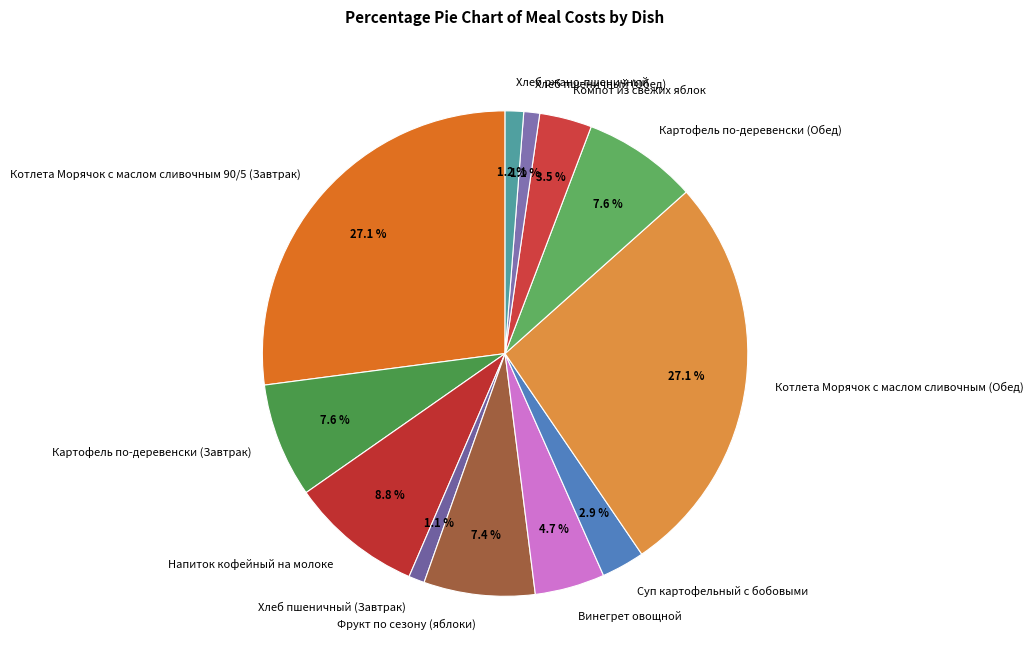

To the nearest percent, what is the difference between the largest and smallest slice percentages?

26%